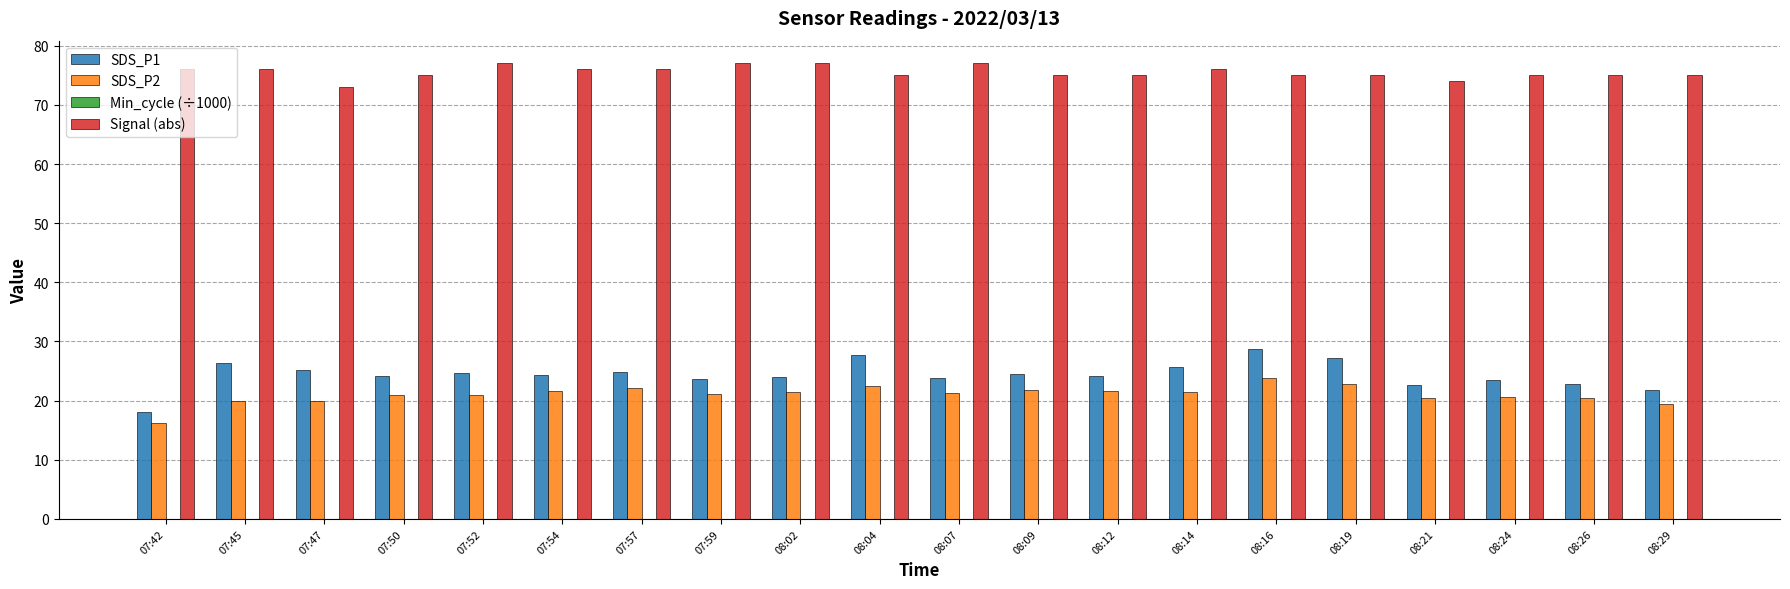

Is it true that SDS_P2 equals 6.1 at 07:47?

False